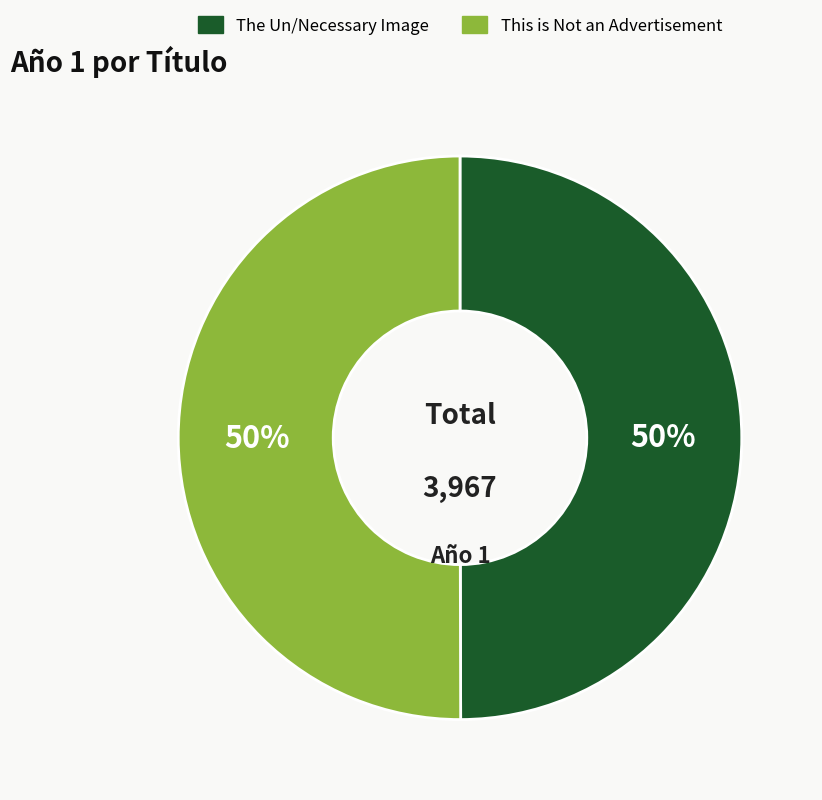

What is the ratio of the value at The Un/Necessary Image to the value at This is Not an Advertisement?

1.0